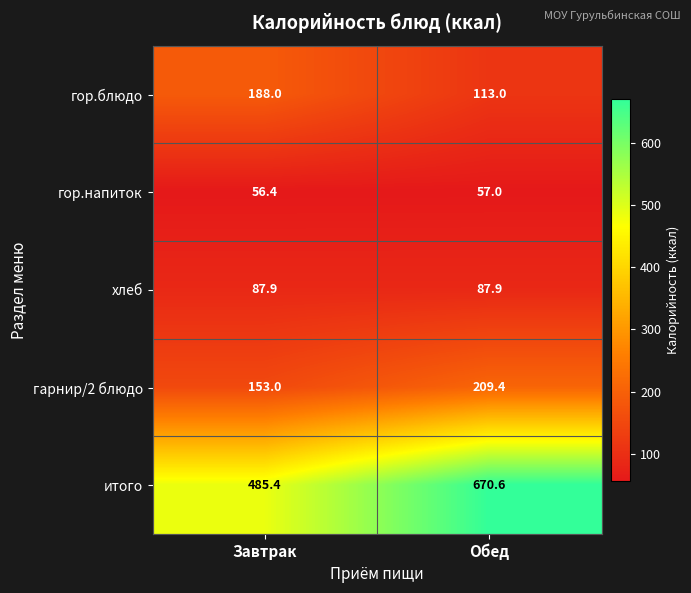

Which series has the largest total across all categories?

итого